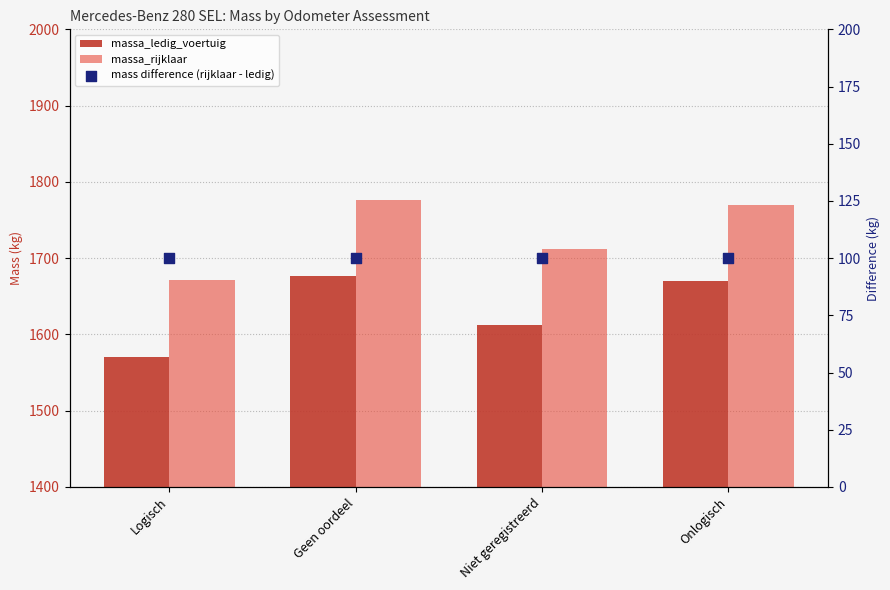

Which series reaches the minimum Y coordinate?

mass difference (rijklaar - ledig)